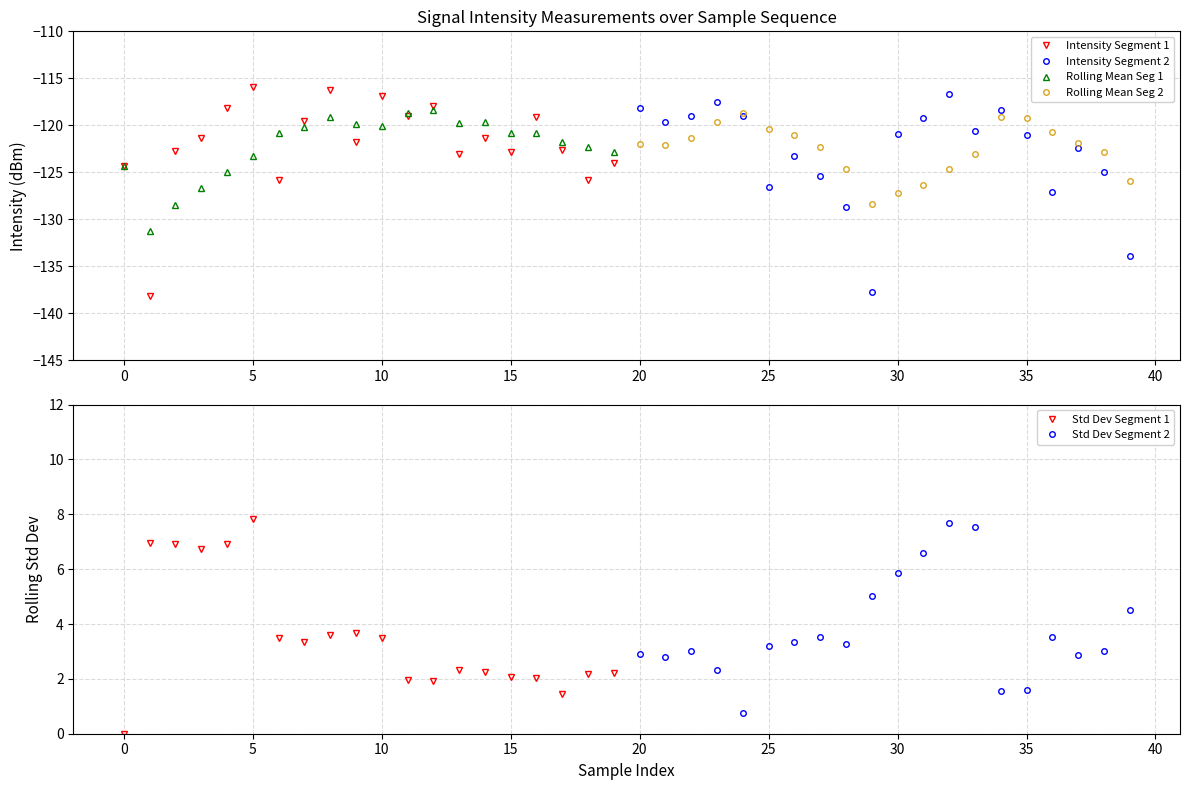

What is the maximum value shown in the chart?

7.8